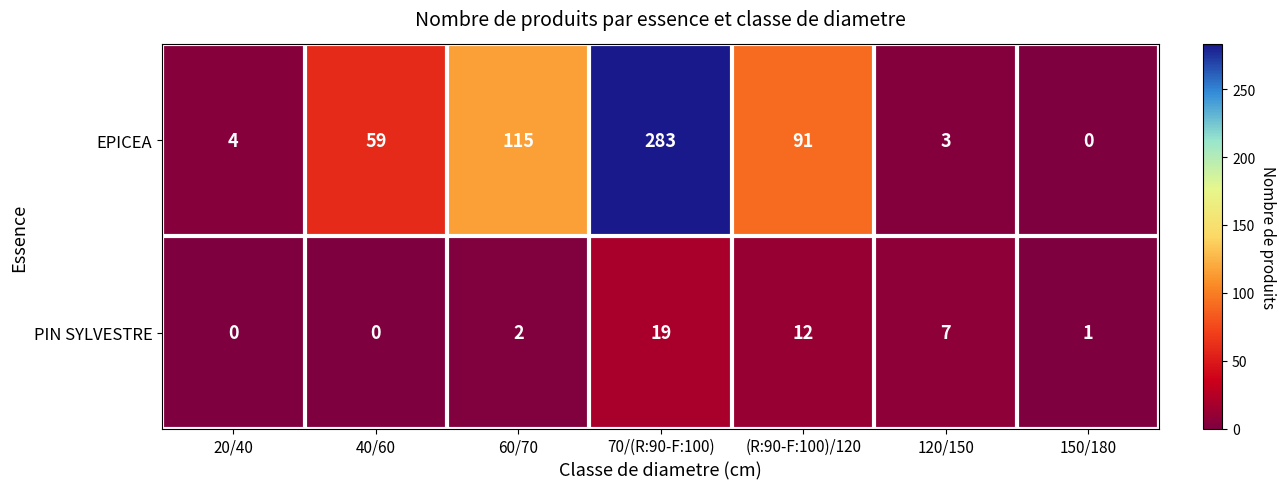

How many data points in PIN SYLVESTRE are less than 2?

3